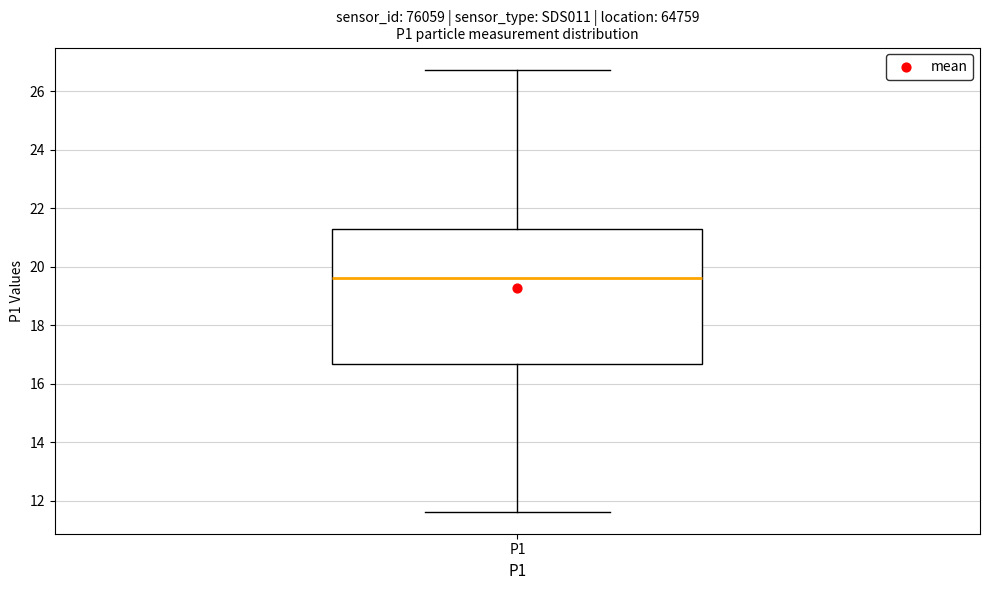

Read this box plot against the y-axis: the position of the median line, the range covered by the box, and the ends of both whiskers. The values are not printed on the chart, so give them approximately, as read against the axis.

median 19.6, box 16.6 to 21.4, whiskers 11.6 to 26.8